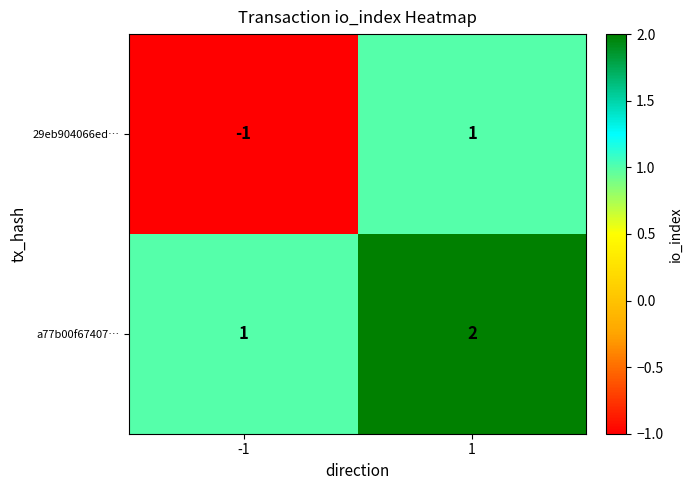

Between -1 and 1, which series saw the biggest shift?

29eb904066ed…